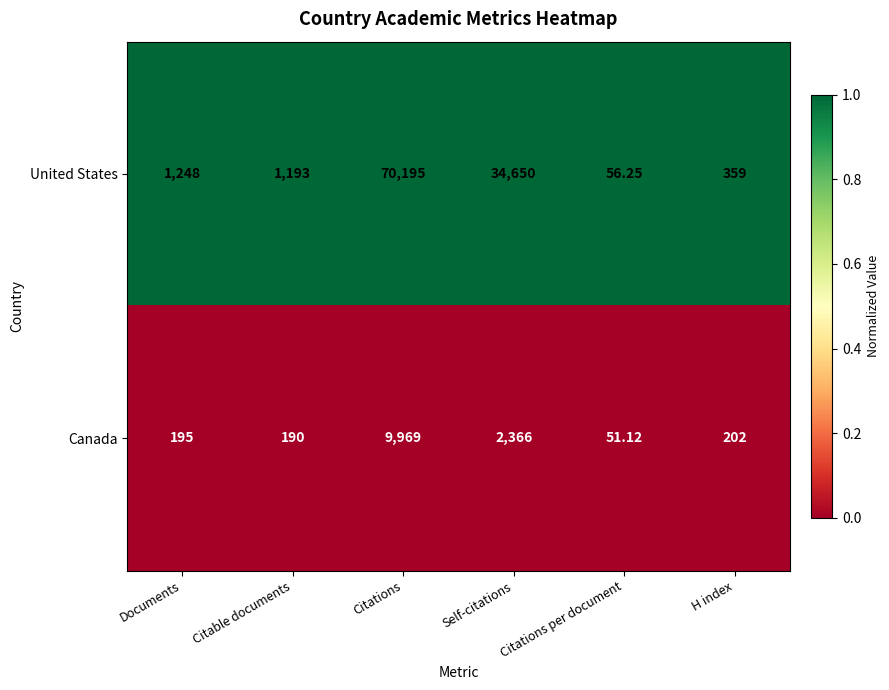

Which series has the largest total across all categories?

United States